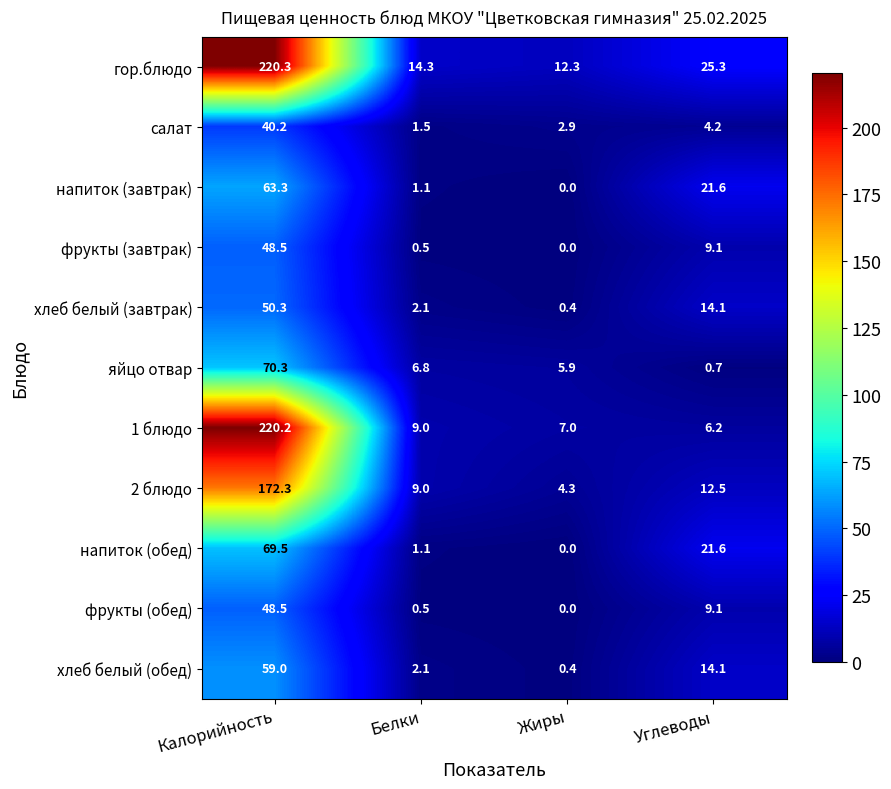

True or false: фрукты (обед) has a value of 12.2 at Углеводы.

False